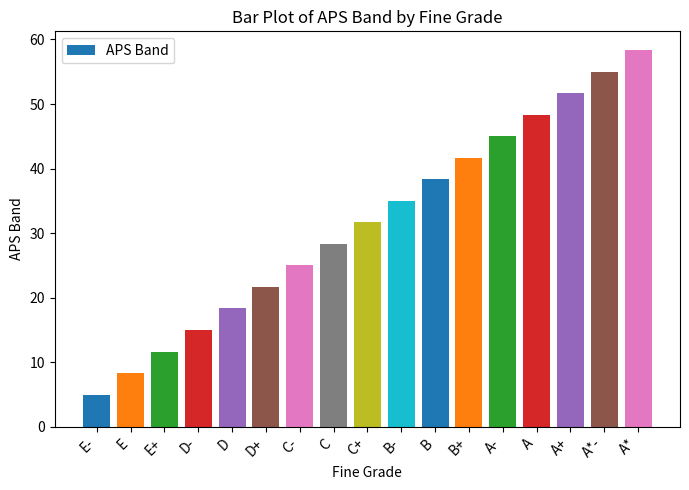

Approximately how many times larger is the value at A* compared to A-?

1.3